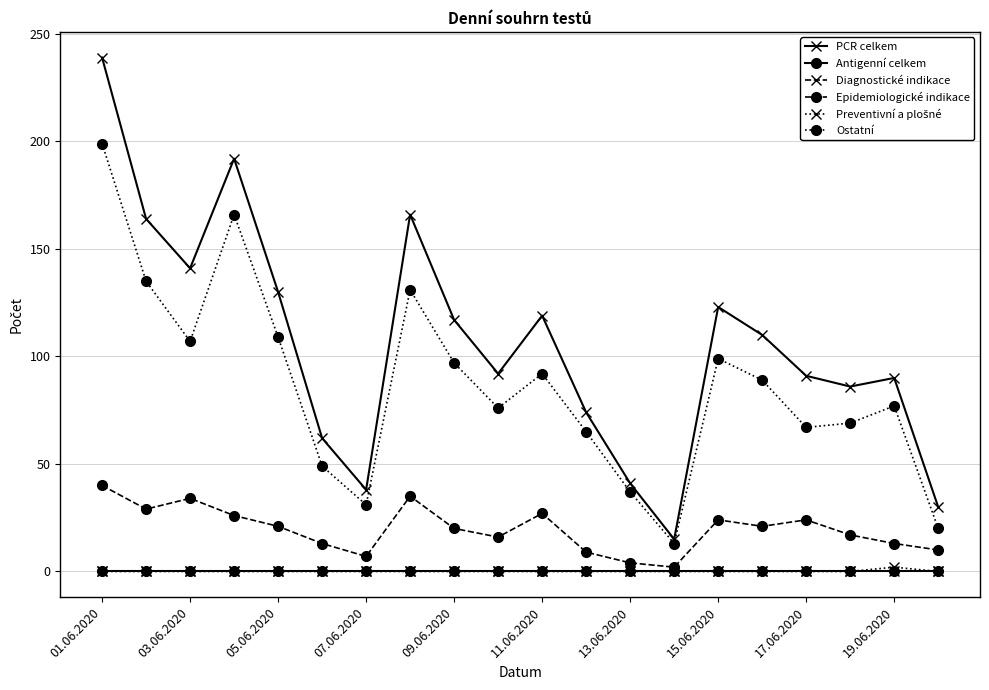

What is the average value of the PCR celkem series?

106